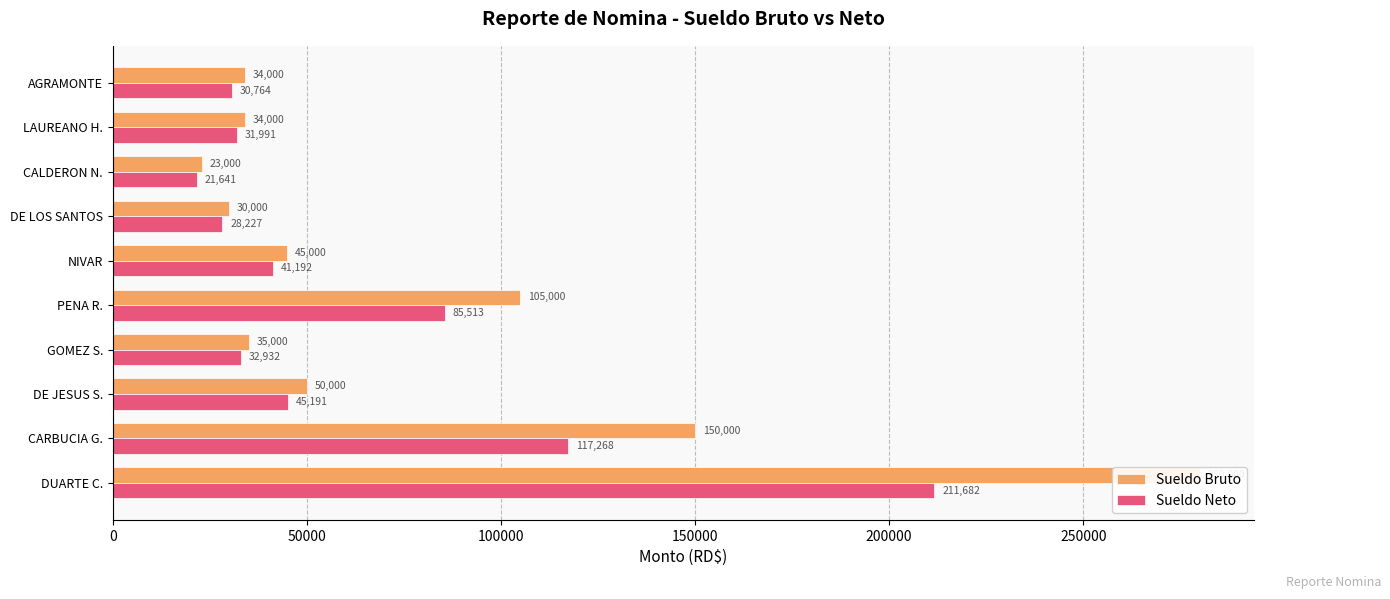

What position from the left is GOMEZ S.?

4